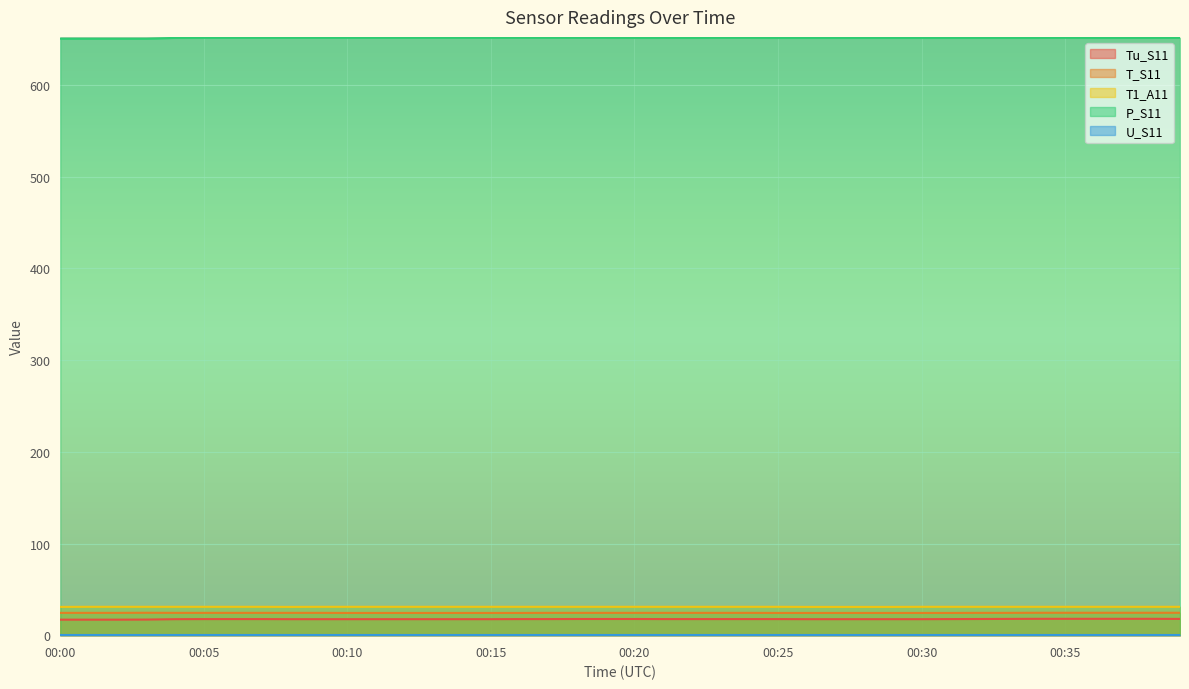

True or false: Tu_S11 and T_S11 intersect in this chart.

False